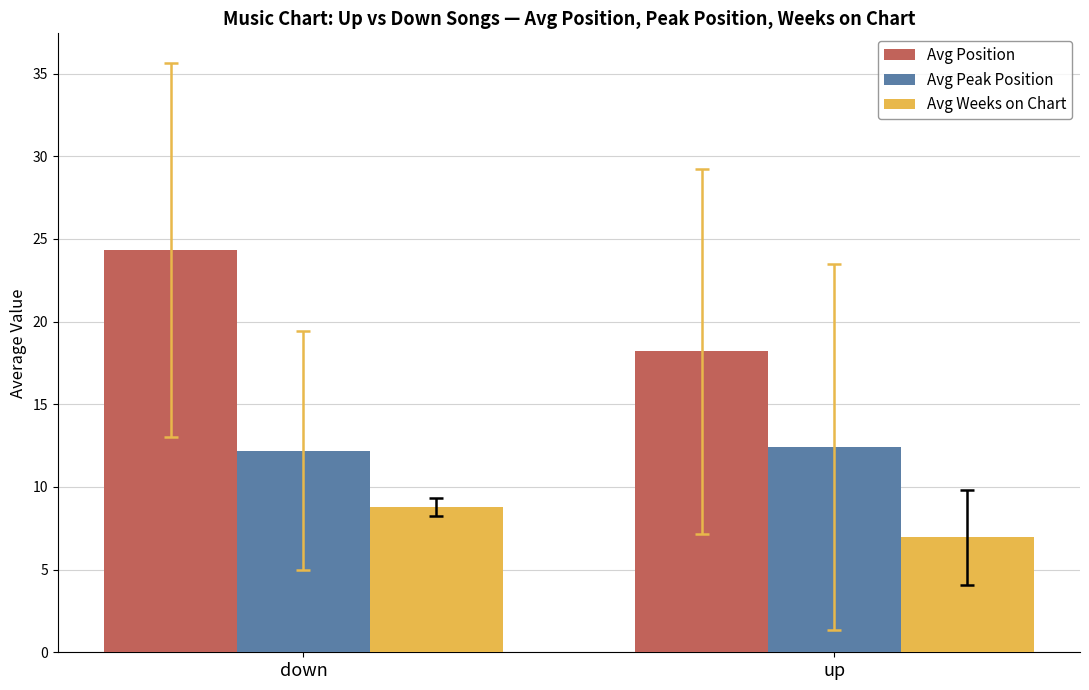

Rank the series at up from lowest to highest value.

Avg Weeks on Chart, Avg Peak Position, Avg Position